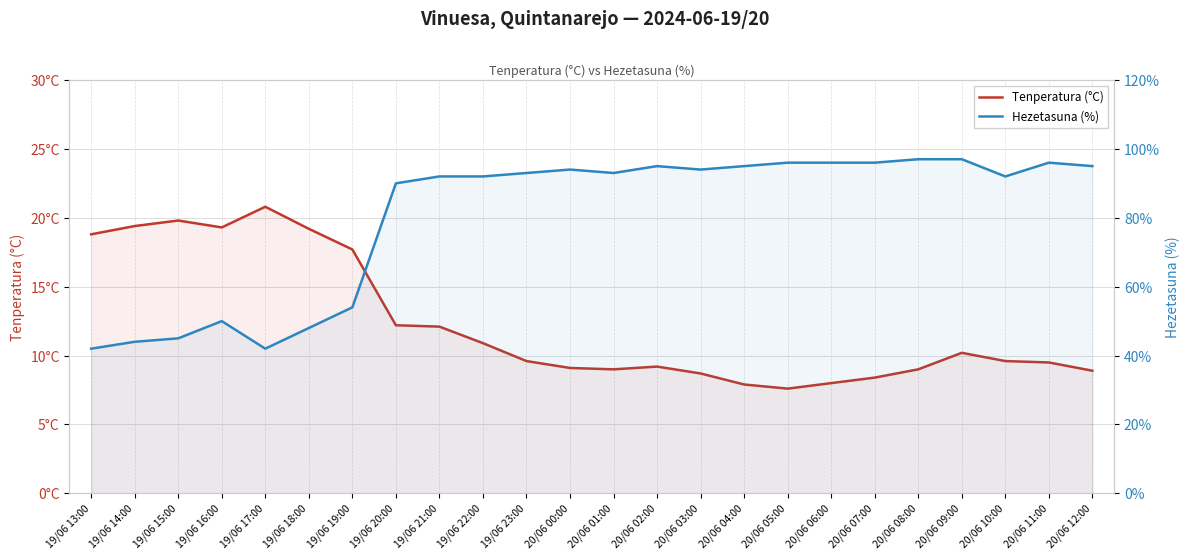

At 20/06 04:00, list the series in order from largest to smallest.

Hezetasuna (%), Tenperatura (°C)